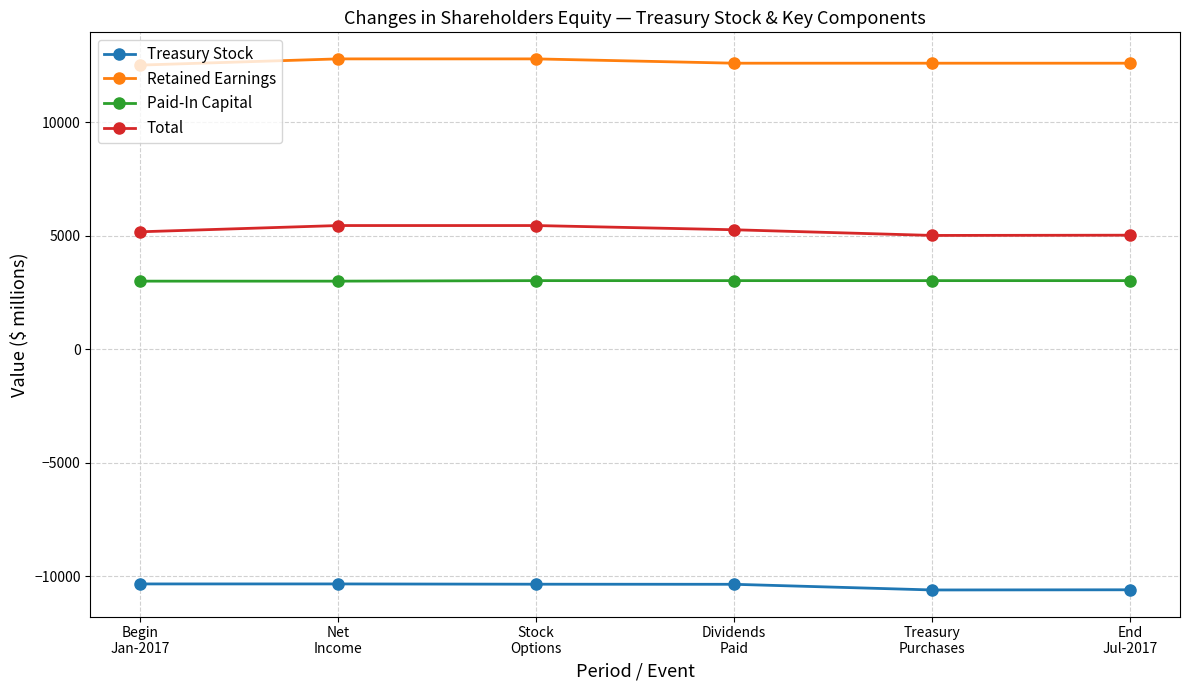

What is the smallest value displayed?

-10604